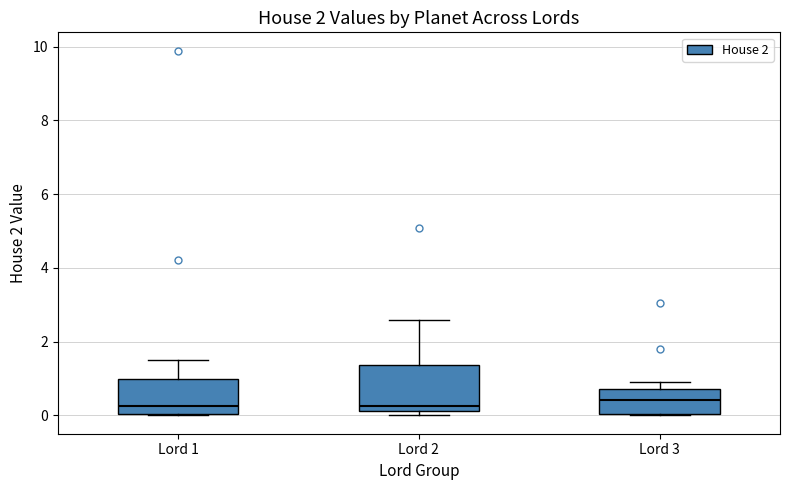

Reading left to right, read every box against the y-axis: the position of its median line, the range the box covers, and the ends of its whiskers. The values are not printed on the chart, so give them approximately, as read against the axis.

Lord 1: median 0.2, box 0.0 to 1.0, whiskers 0.0 to 1.6
Lord 2: median 0.2 (just above the box's lower edge), box 0.2 to 1.4, whiskers 0.0 to 2.6
Lord 3: median 0.4, box 0.0 to 0.8, whiskers 0.0 to 0.8 (just above the box's upper edge)